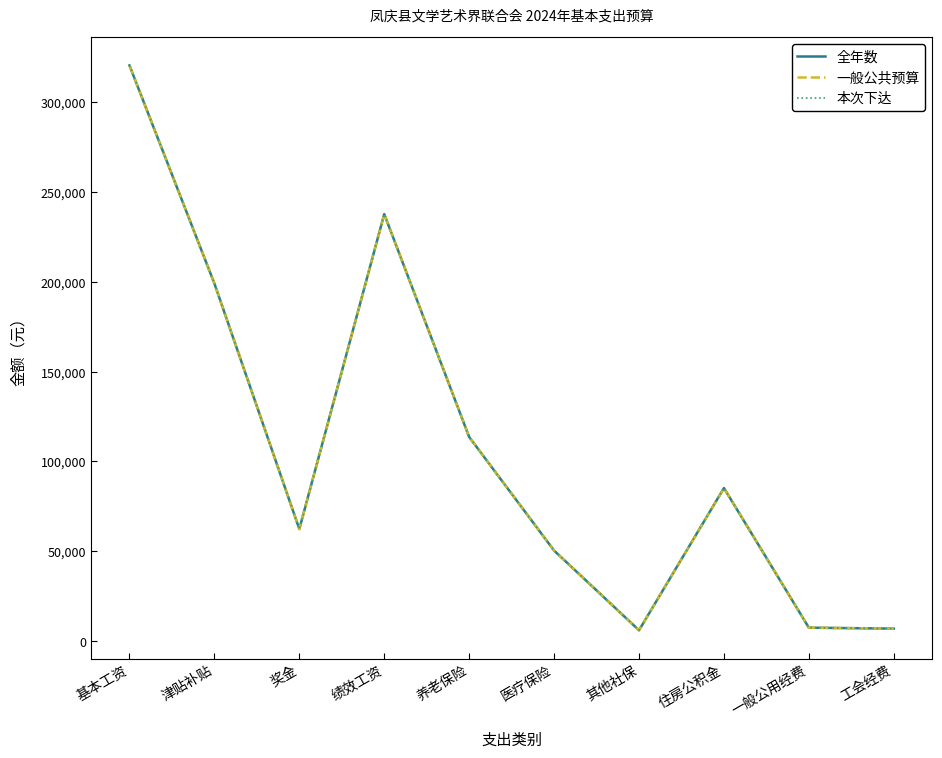

Does the chart display data point markers on the line(s)?

No